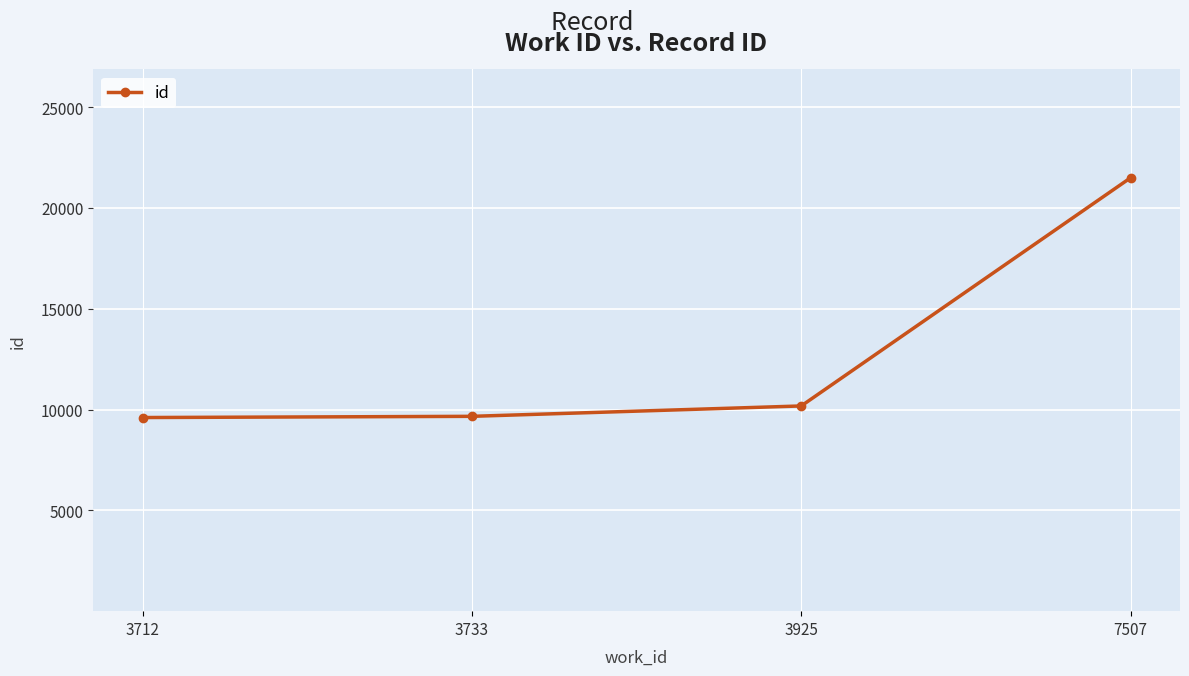

Is it true that the value at 3733 is 14502?

False